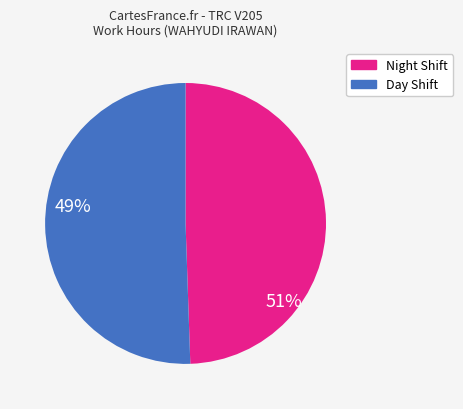

Is there a majority slice in this chart?

Yes